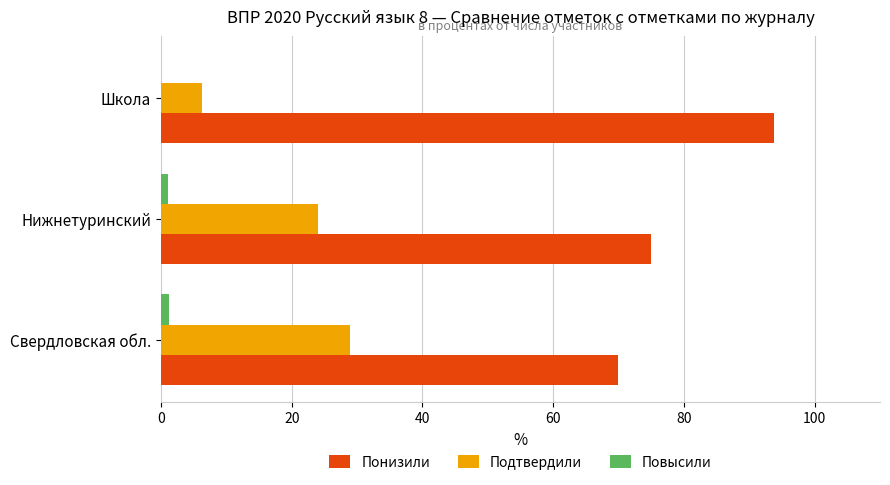

Is the value of Повысили at Нижнетуринский greater than the value of Подтвердили at Школа?

No